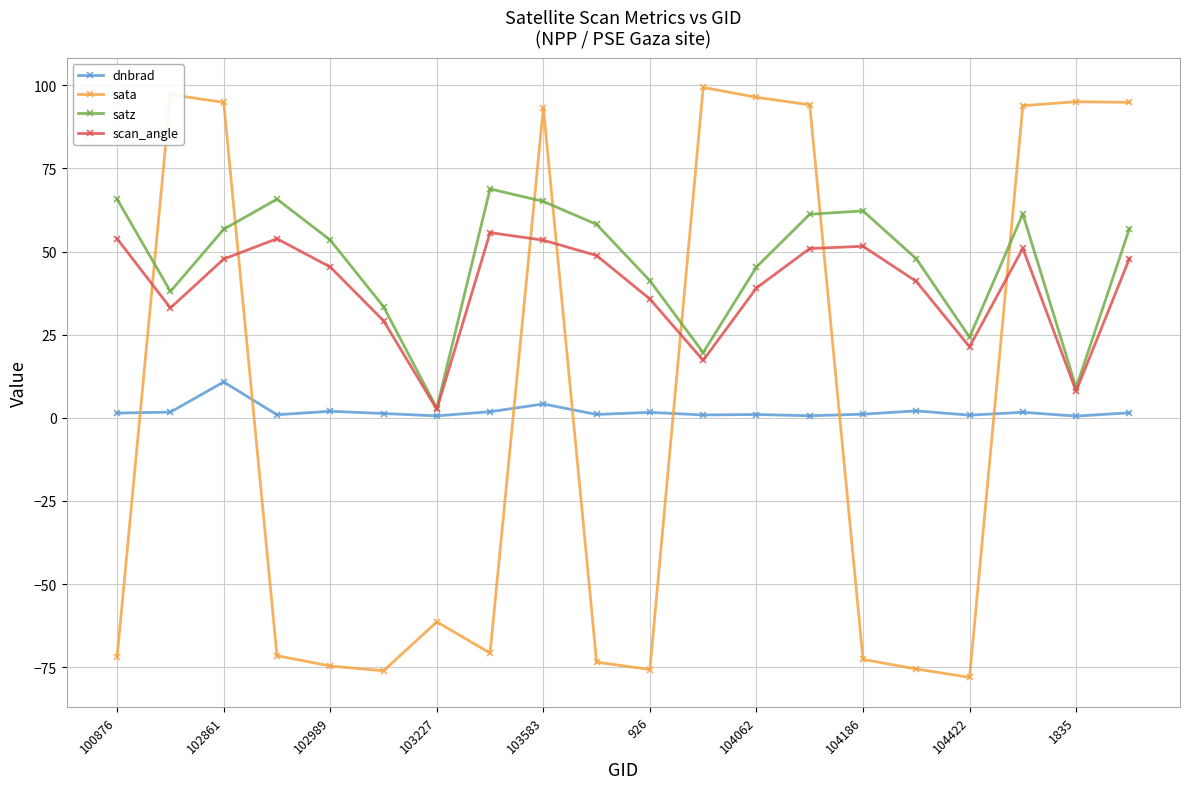

How many distinct data groups are displayed?

4